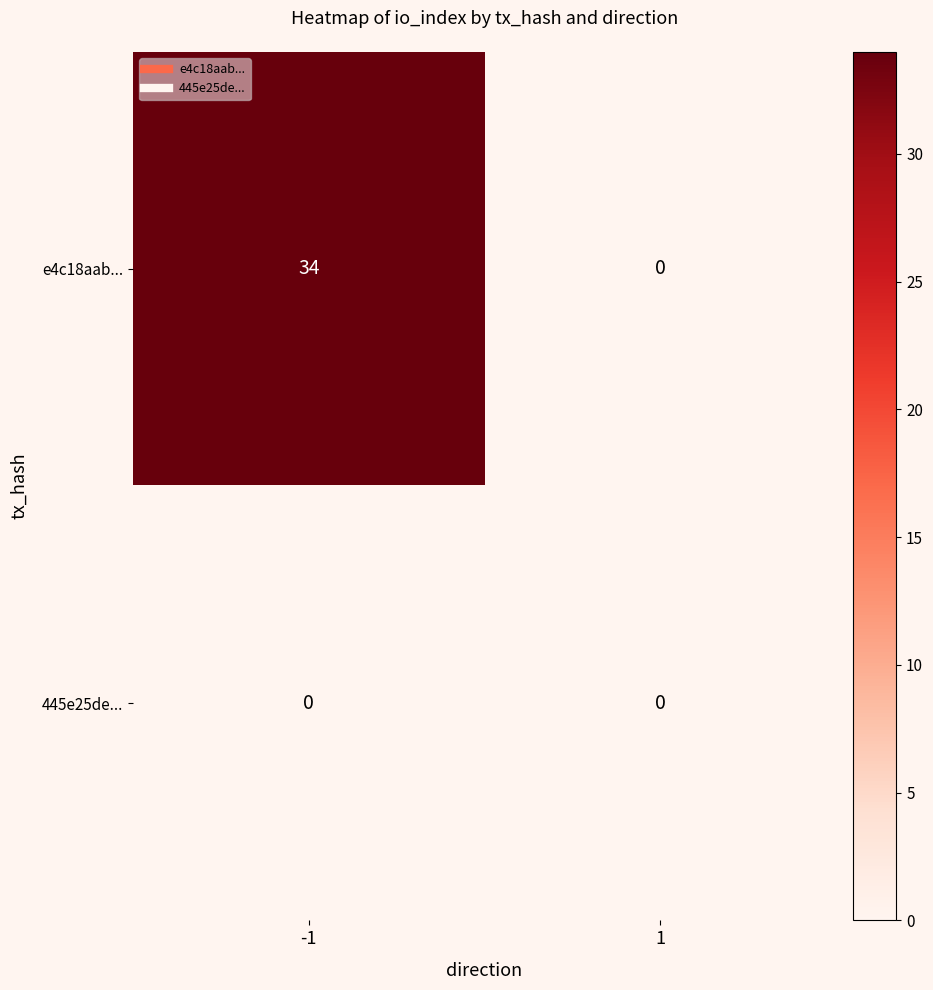

At which category is the sum across all series the highest?

-1